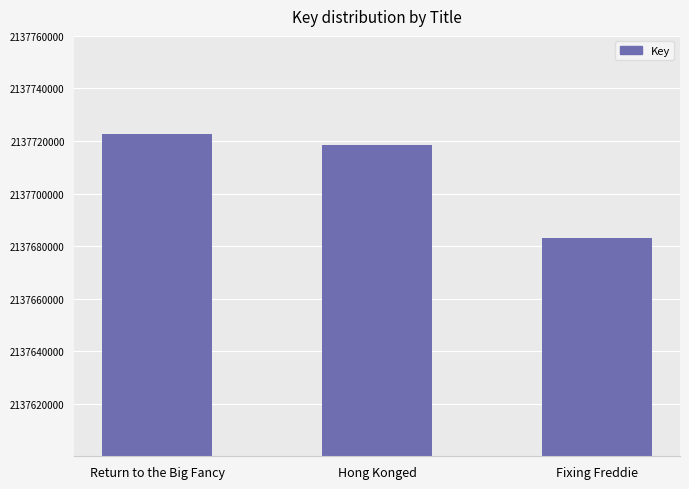

Reading left to right, transcribe all the data shown in this chart.

2137722542	2137718652	2137683254